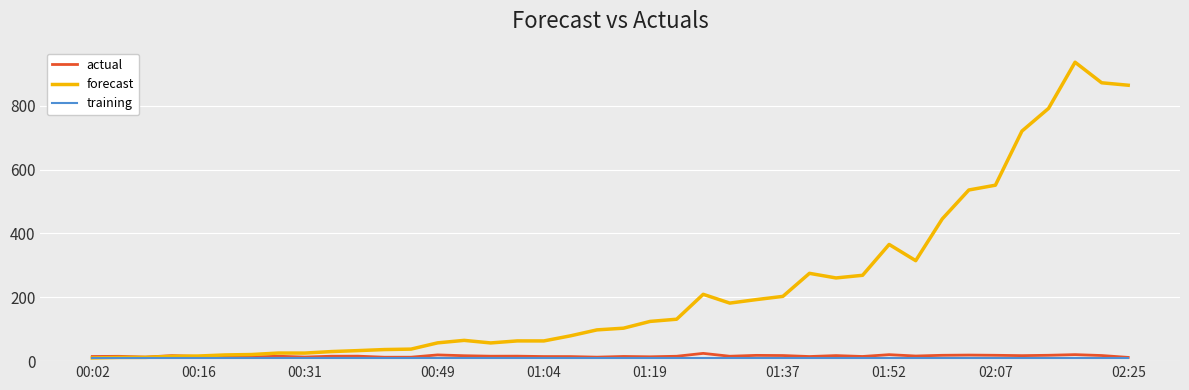

List the series in order of their peak value, highest first.

forecast, actual, training